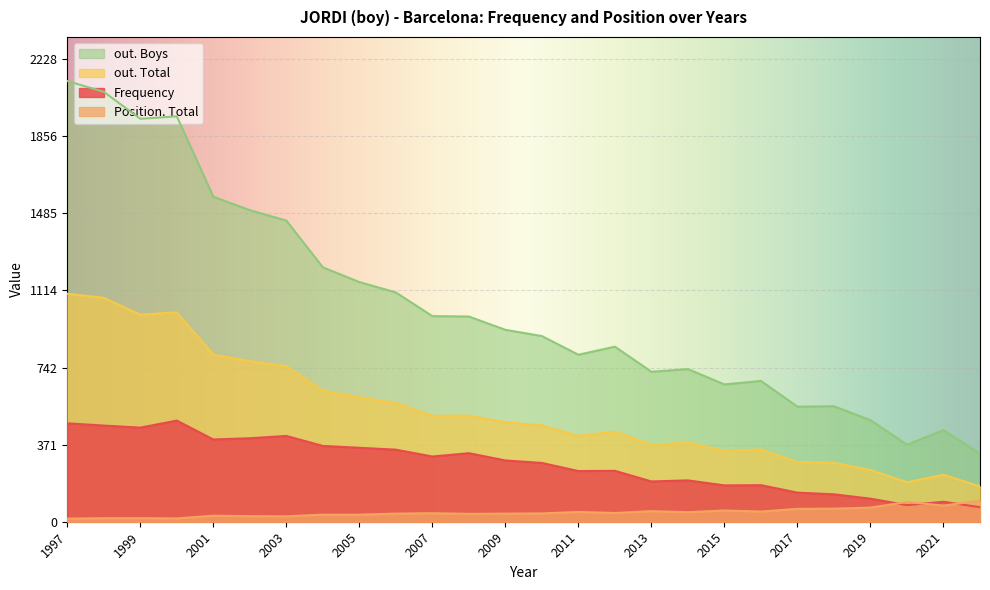

True or false: out. Boys has a value of 1453 at 1997.

False